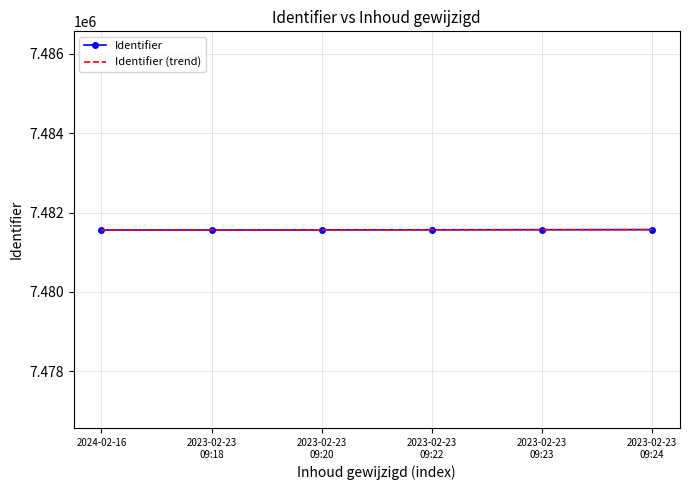

What is the maximum value shown in the chart?

7481571.3